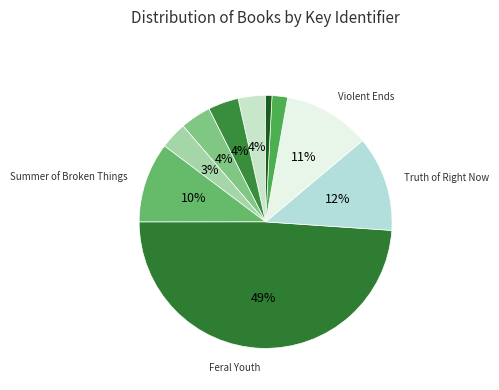

How many slices are in this pie chart?

10